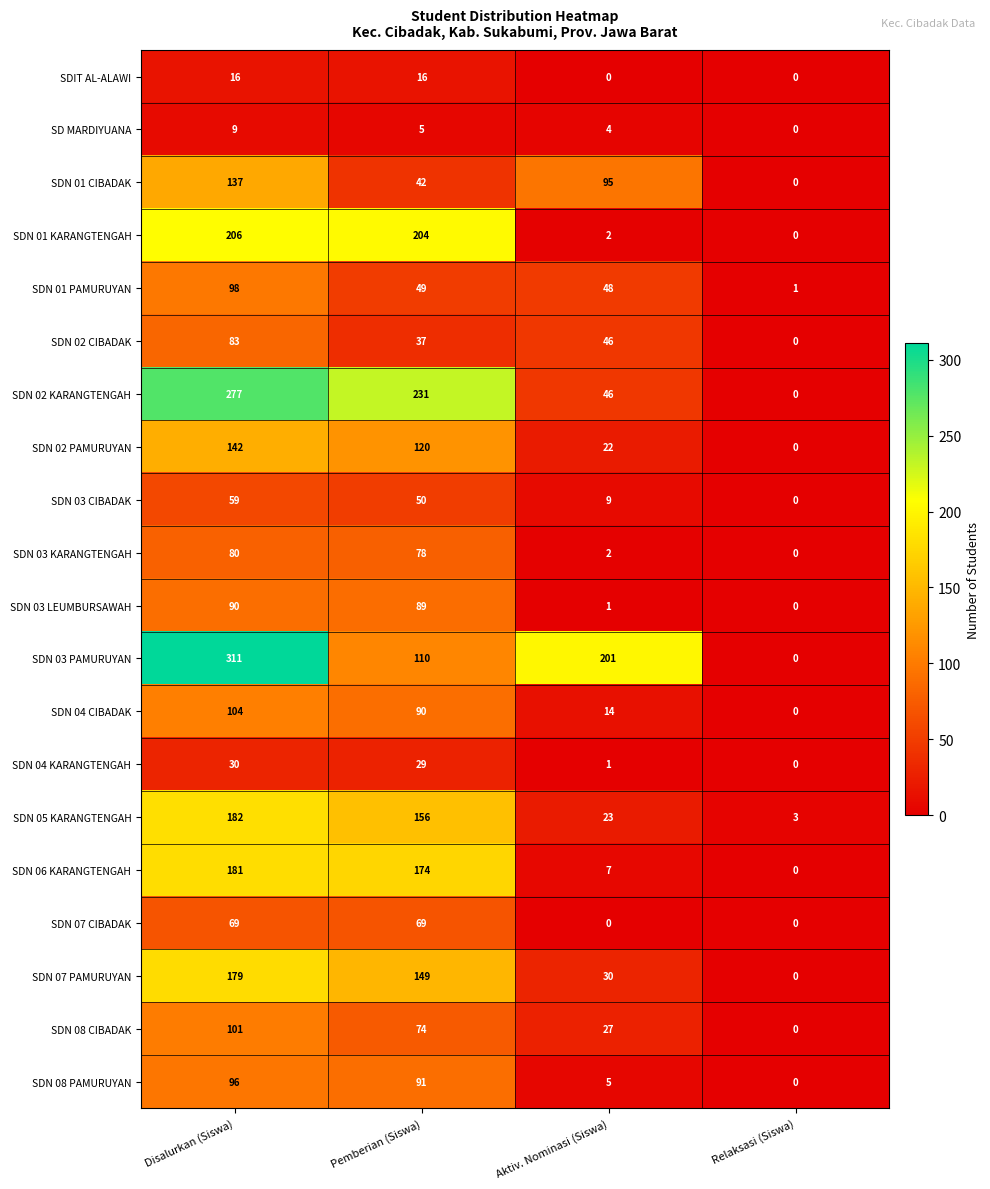

What is the difference between the maximum and minimum values in the SDN 07 PAMURUYAN series?

179